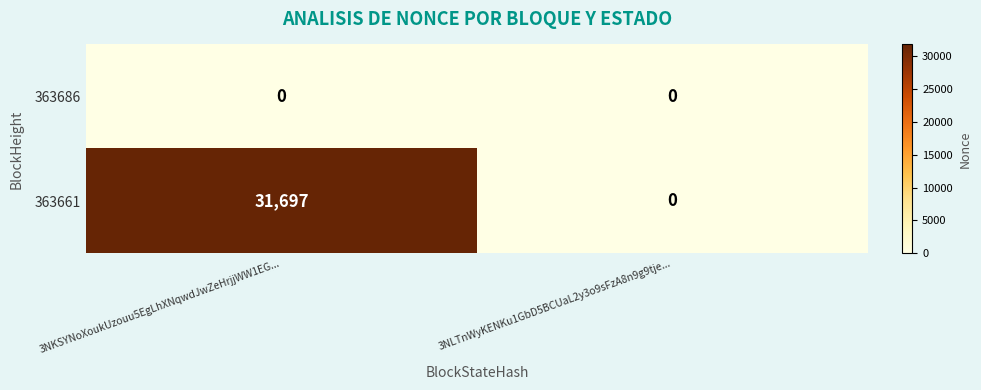

Which series has the largest total across all categories?

363661